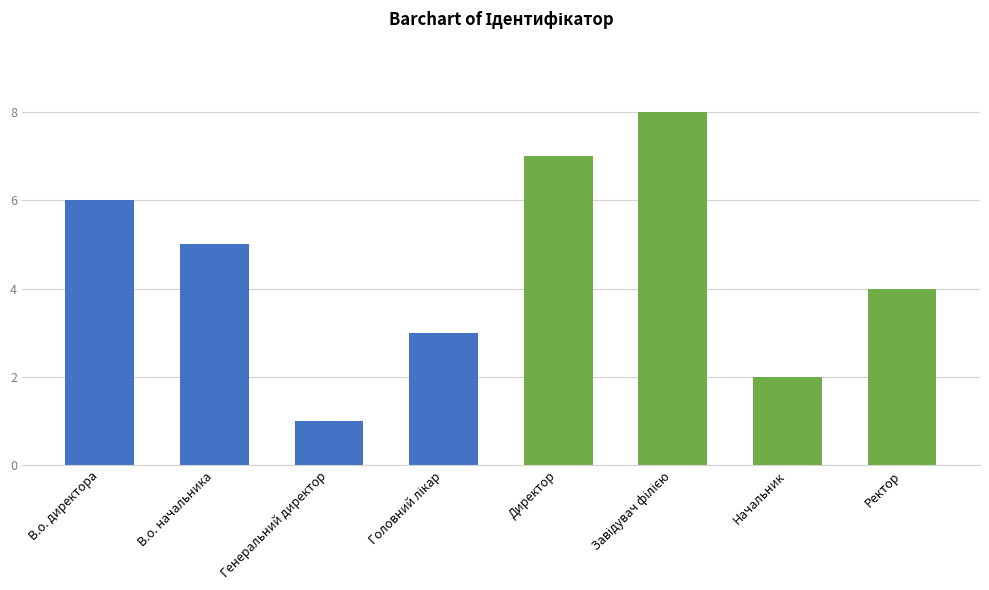

What position from the right is В.о. директора?

8